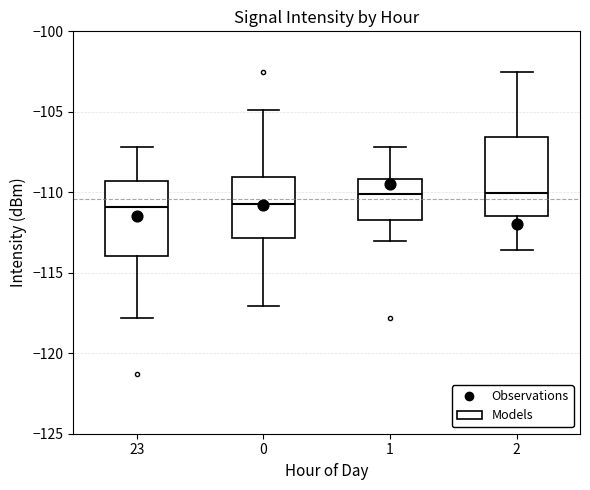

Where does the upper whisker of the box at x = 23 end on the y-axis? The values are not printed on the chart, so give them approximately, as read against the axis.

-107.0